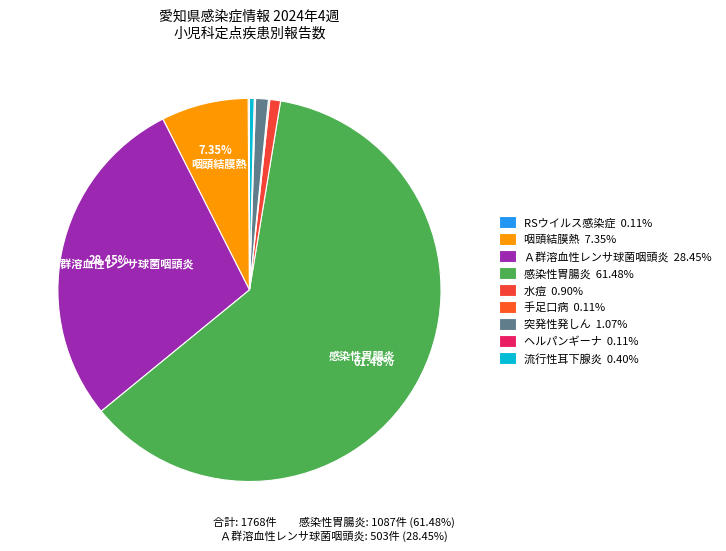

To the nearest percent, what is the difference between the largest and smallest slice percentages?

61%